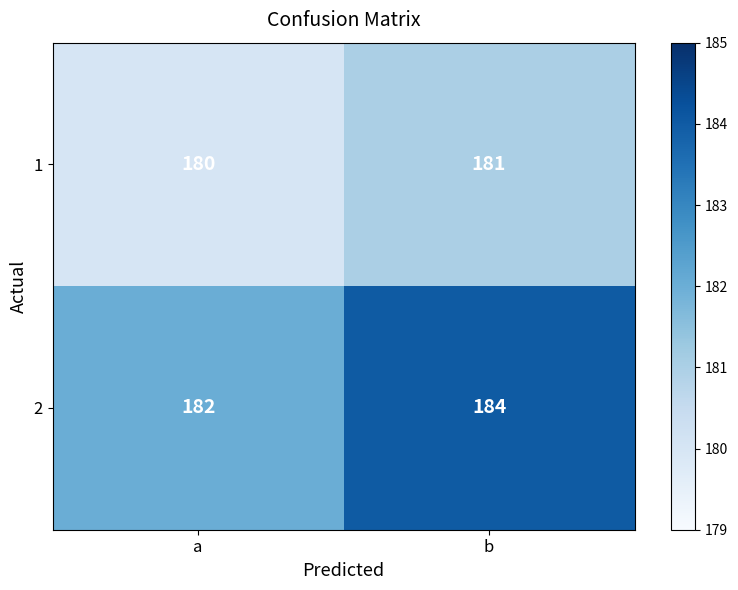

The 1 series shows 289 at a. True or false?

False